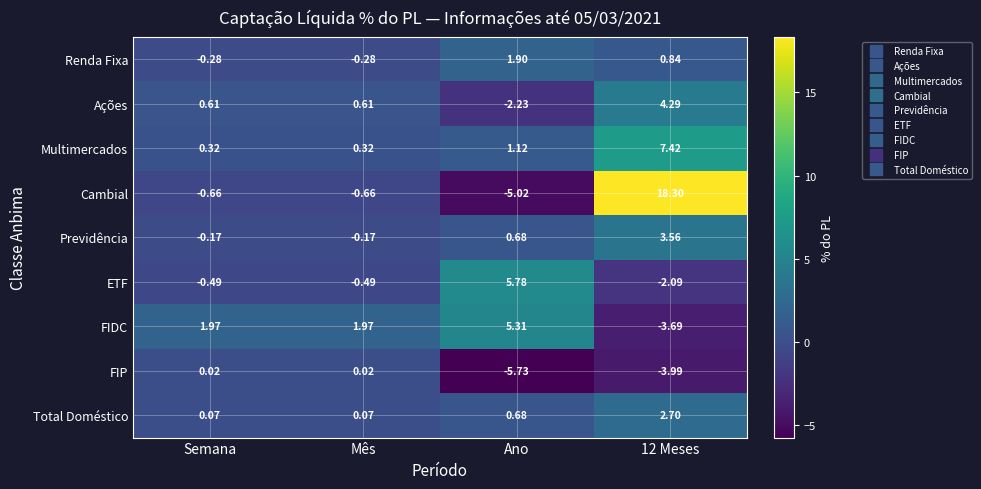

Which series has the largest range (max minus min)?

Cambial